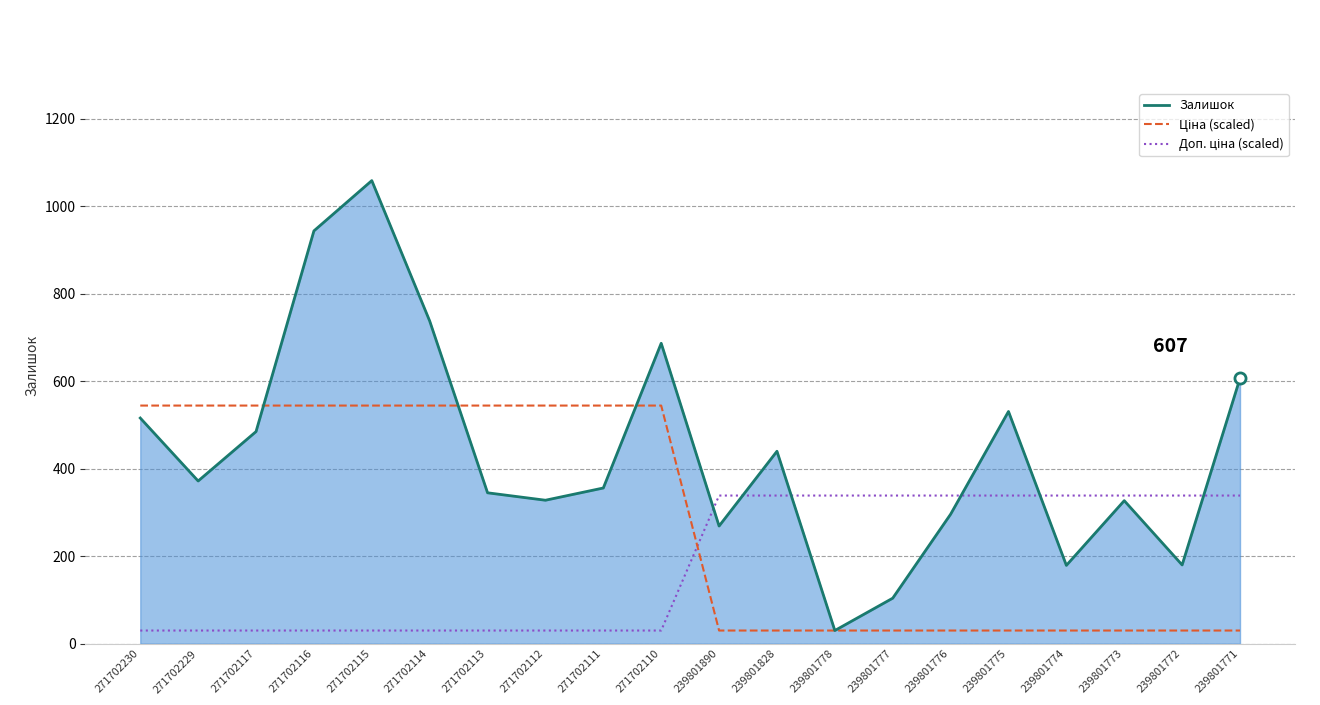

The value of Залишок at 239801776 is 296.0. True or false?

True